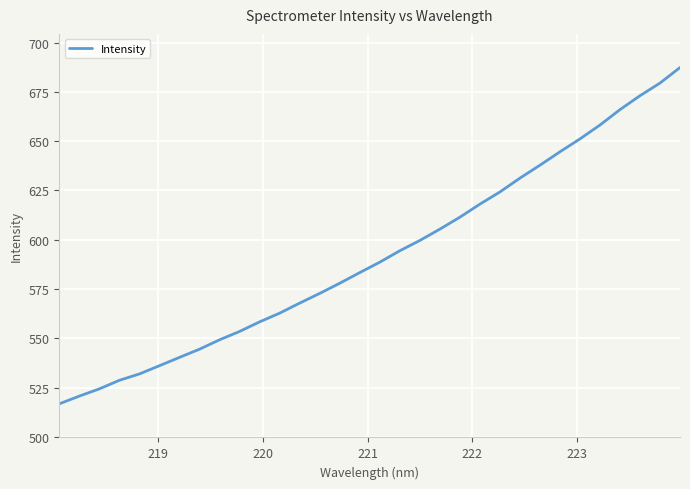

What is the minimum value shown in the chart?

516.8